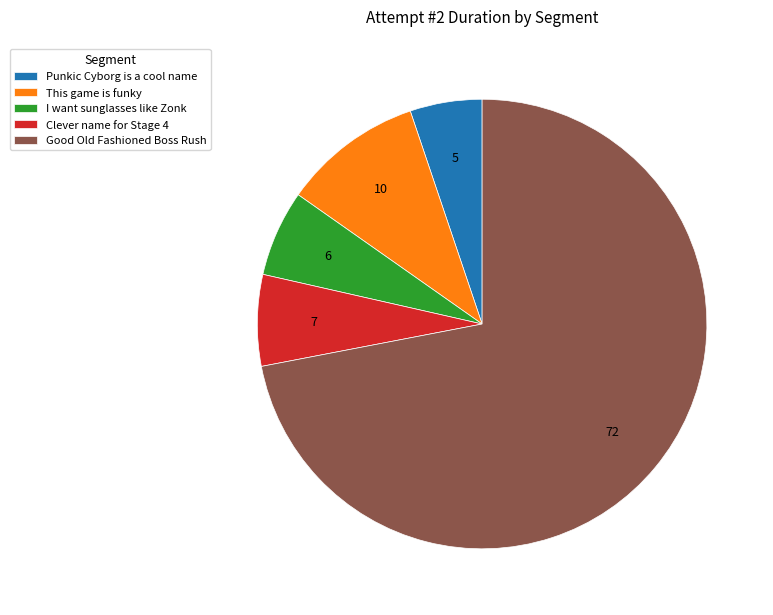

How many slices are in this pie chart?

5